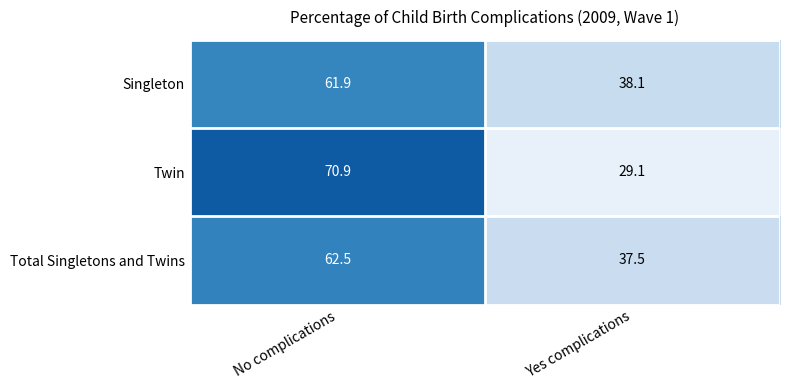

True or false: Total Singletons and Twins has a value of 59.0 at Yes complications.

False